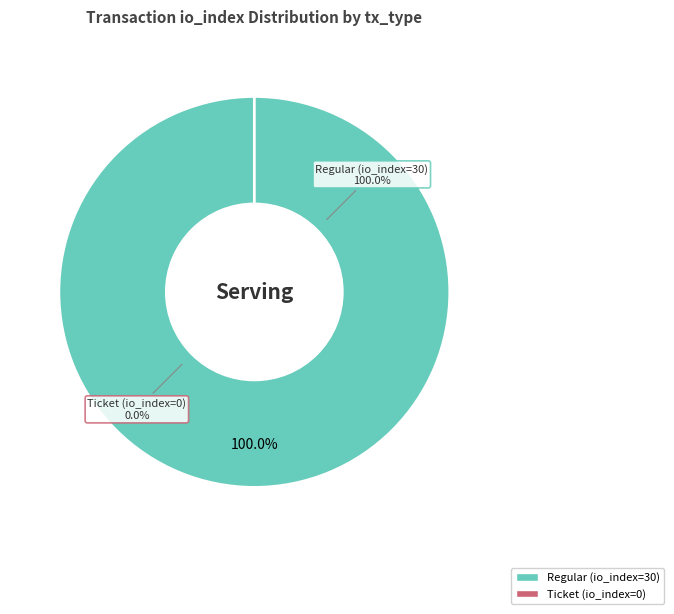

To the nearest percent, what portion does Regular (io_index=30) represent?

100%